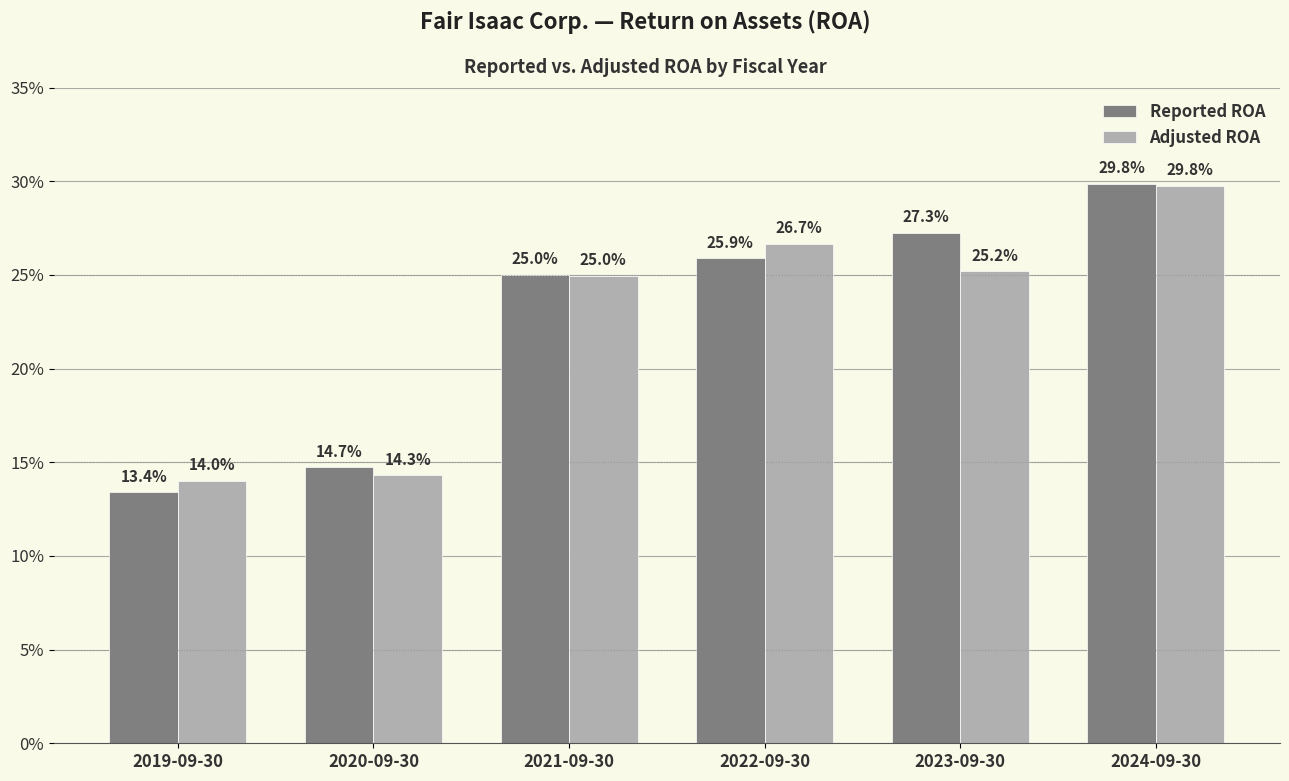

What is the highest value of the Reported ROA series?

0.3